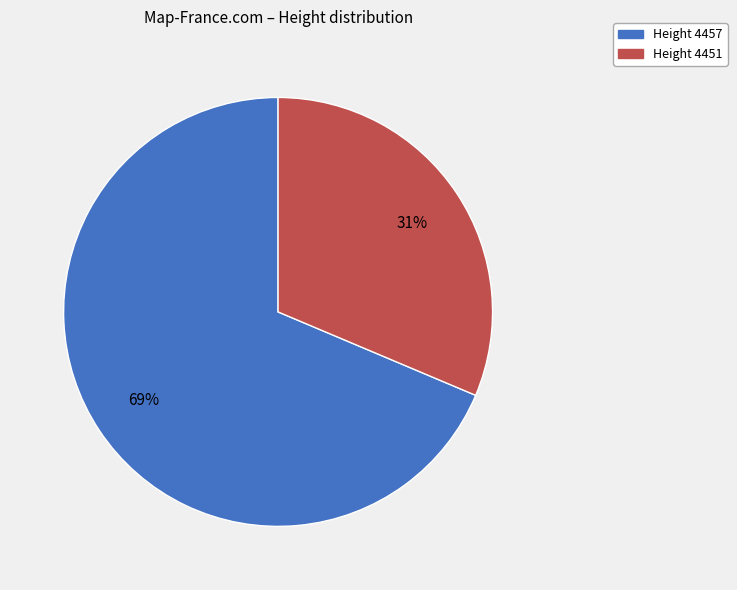

To the nearest percent, what is the average slice percentage?

50%